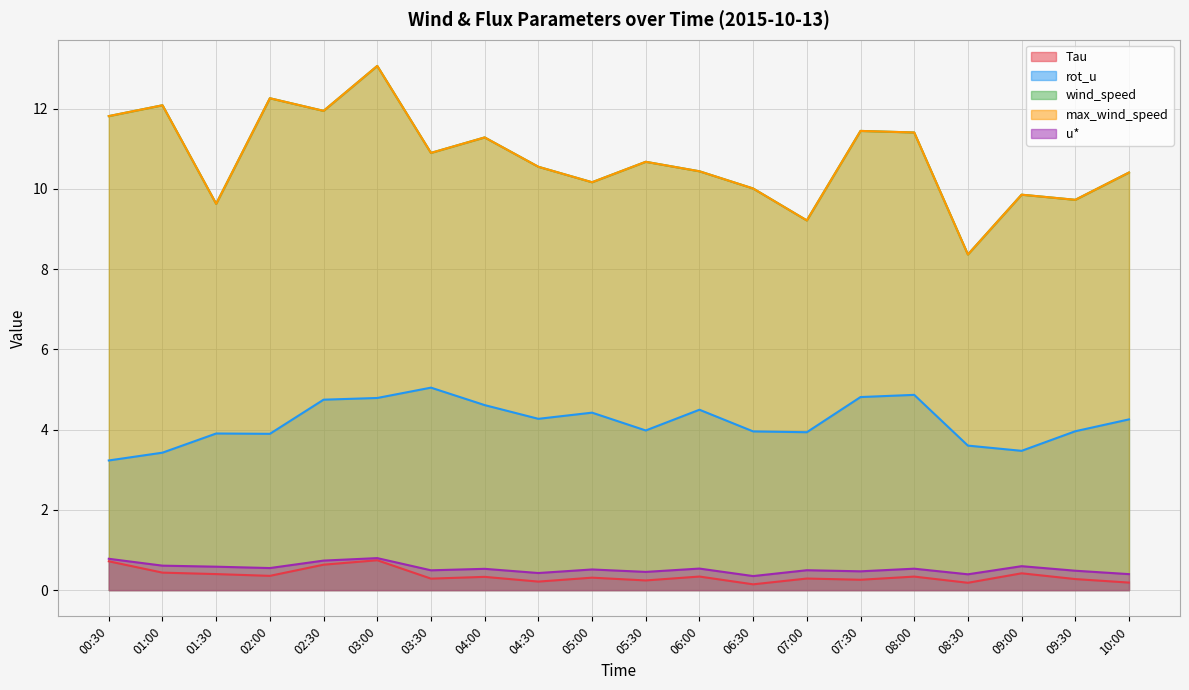

True or false: rot_u has a value of 6.8 at 07:00.

False